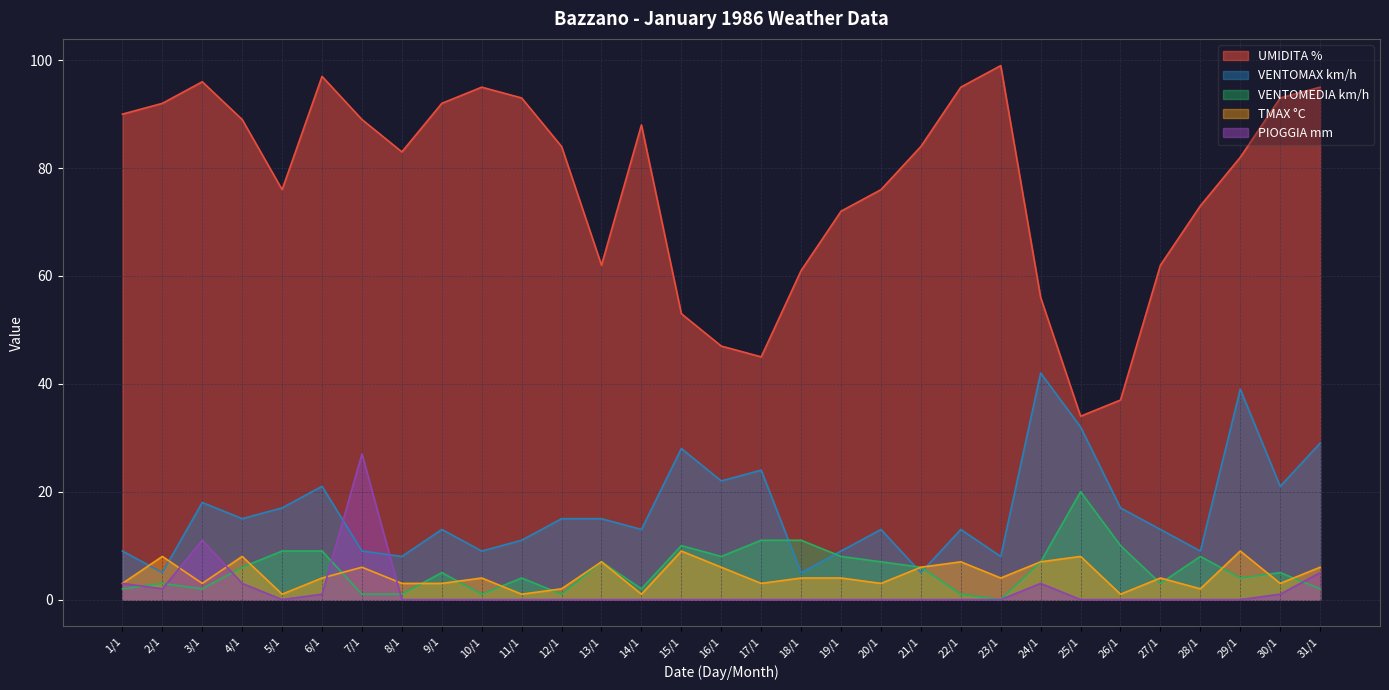

The VENTOMAX km/h series shows 5 at 2/1. True or false?

True